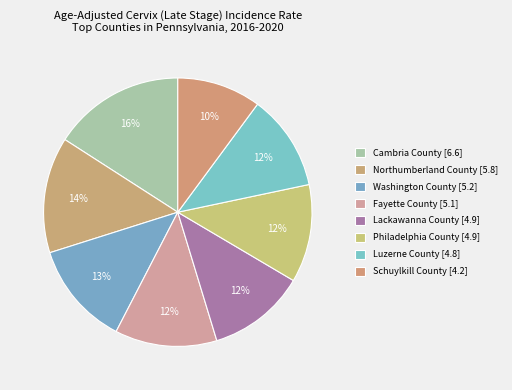

How many segments does this pie chart have?

8